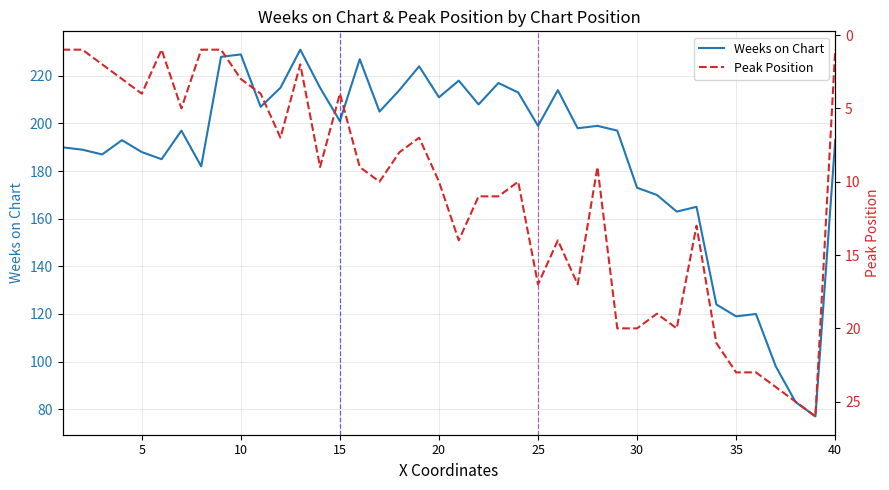

What is the highest value of the Peak Position series?

26